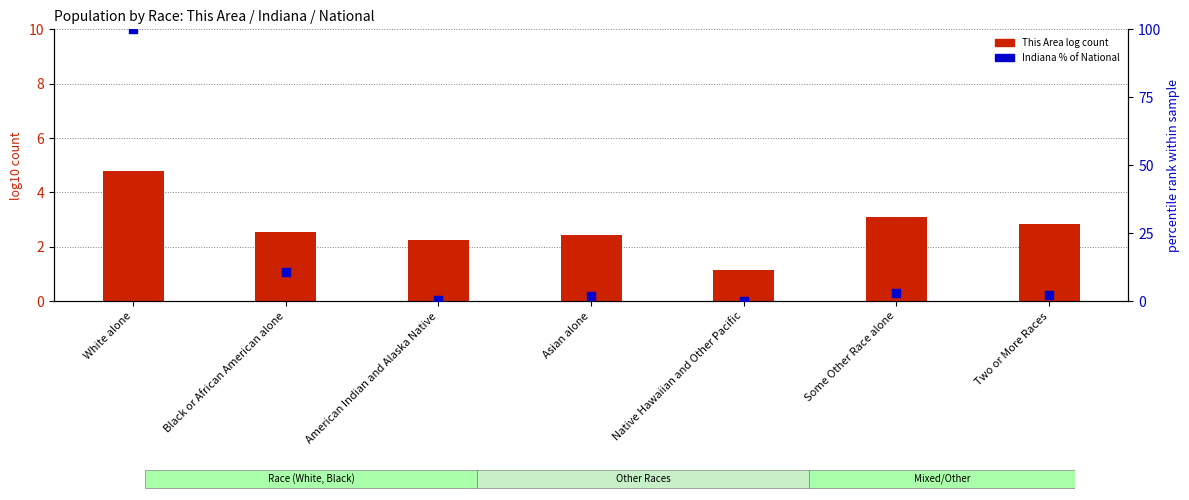

Is the value of This Area (log count) at Black or African American alone greater than the value of Indiana (% of National) at Black or African American alone?

No